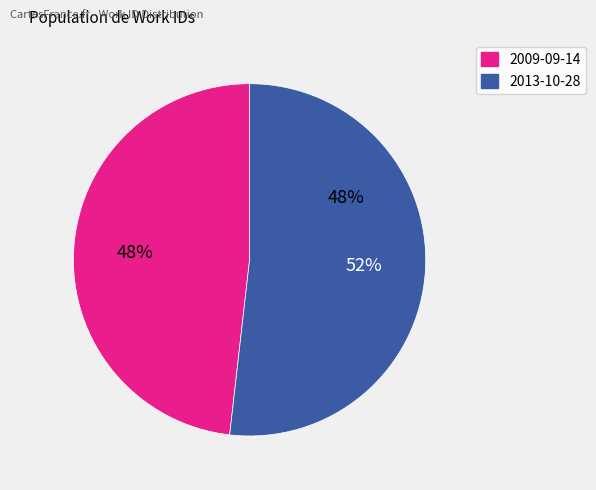

What is the total percentage of 2013-10-28 and 2009-09-14?

100.0%